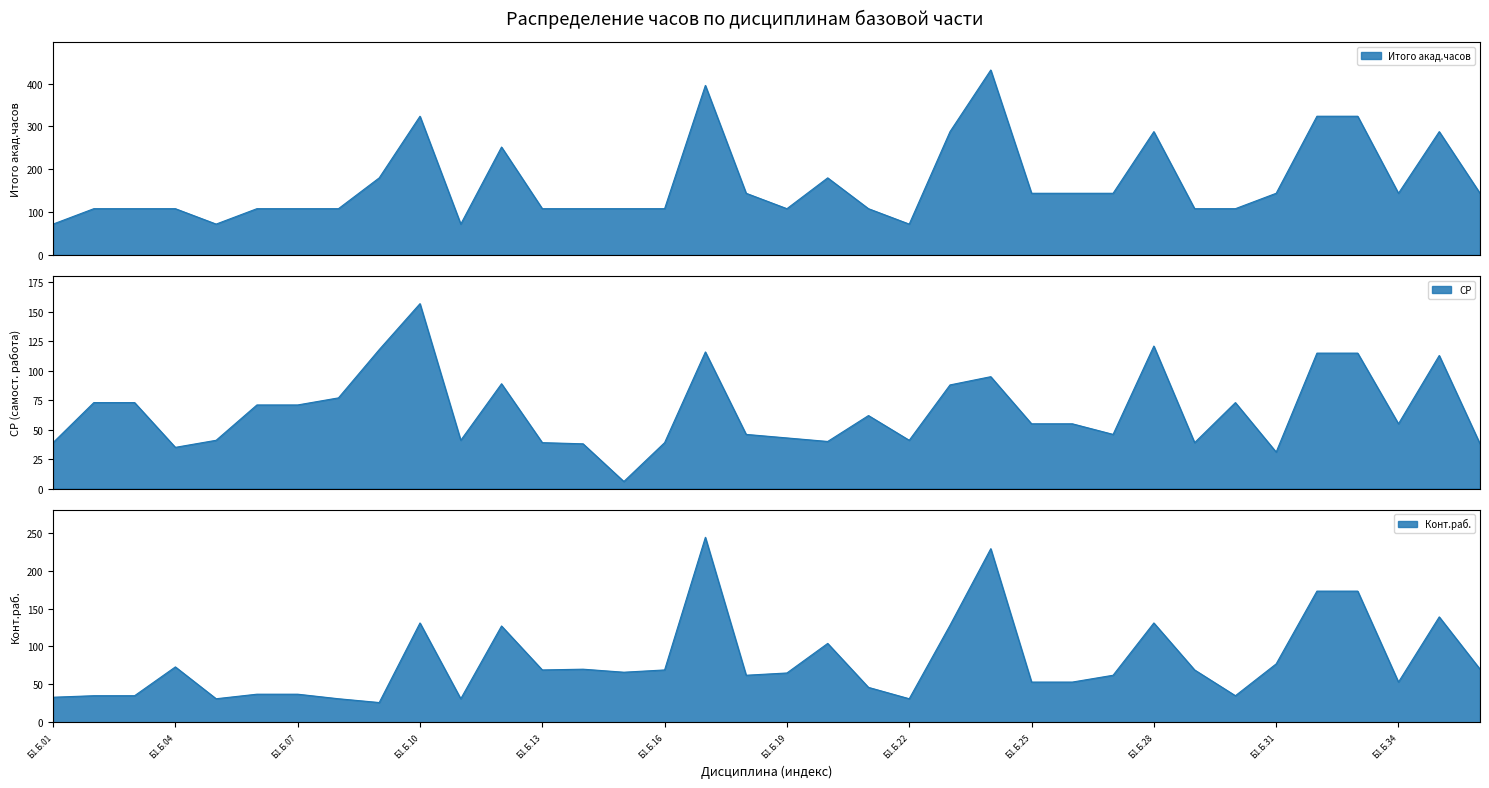

How many lines are shown in the chart?

3